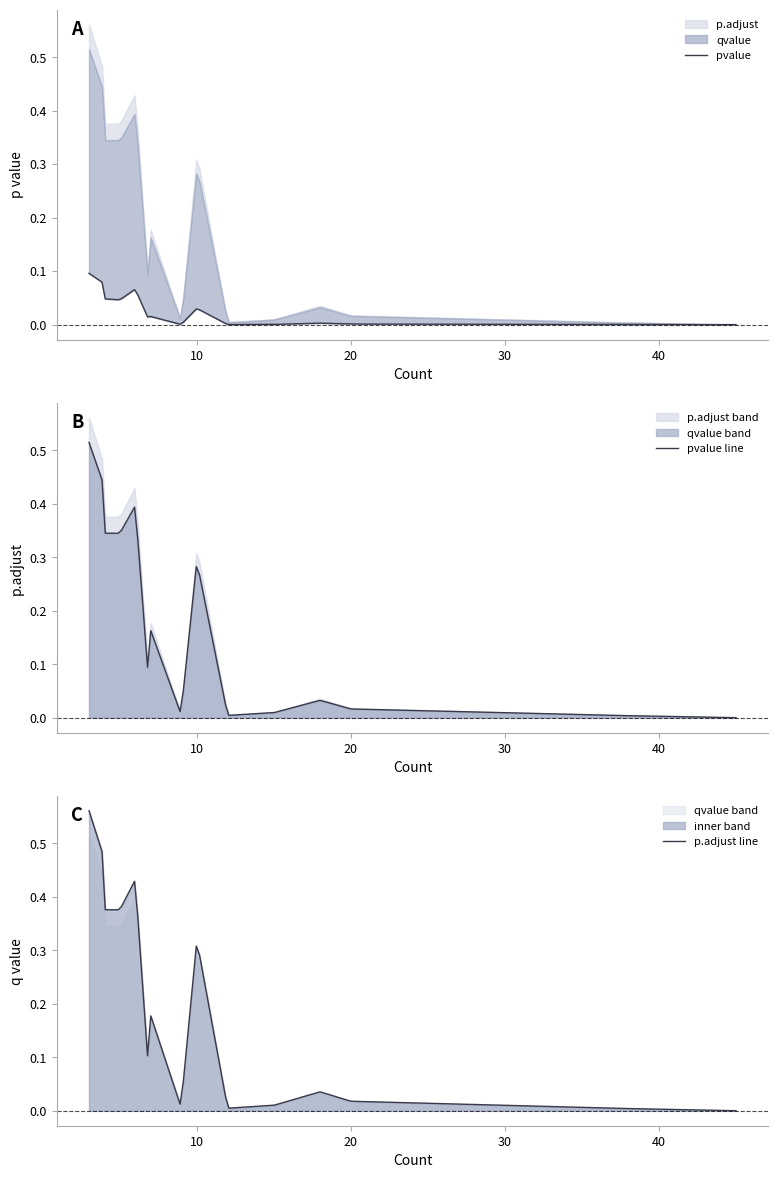

True or false: qvalue and p.adjust intersect in this chart.

False